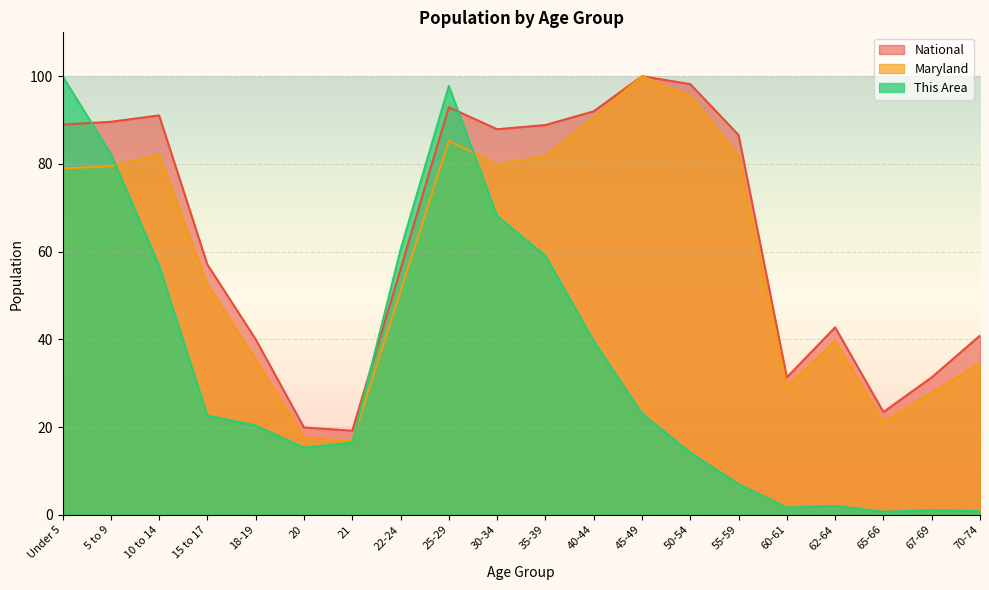

How many lines are shown in the chart?

3